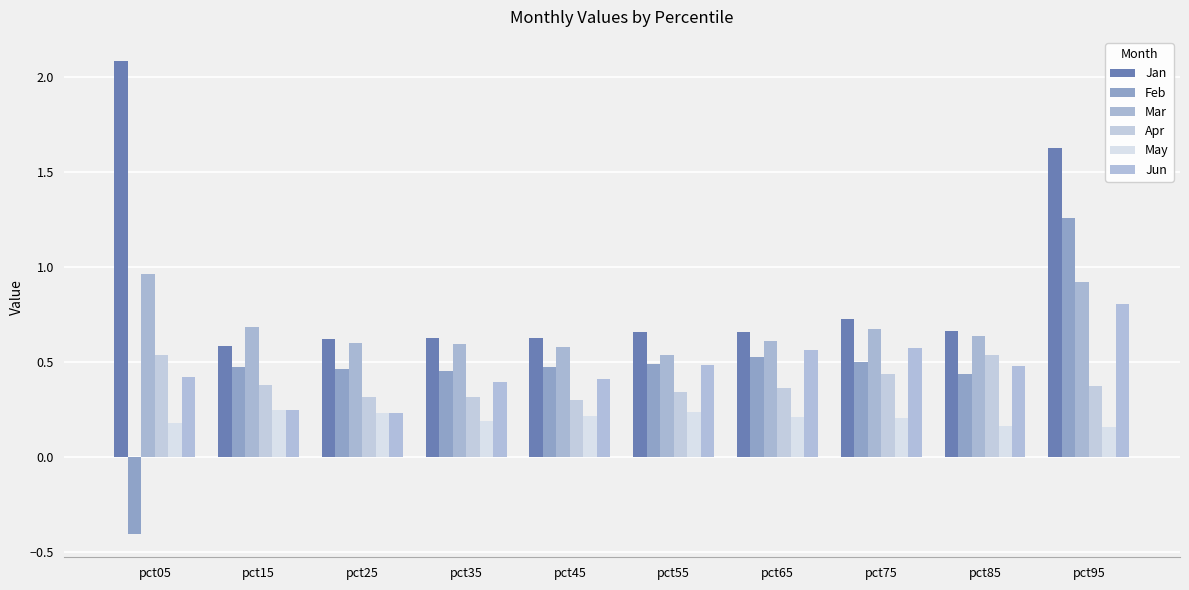

What is the difference between the maximum and minimum values in the Jun series?

0.6